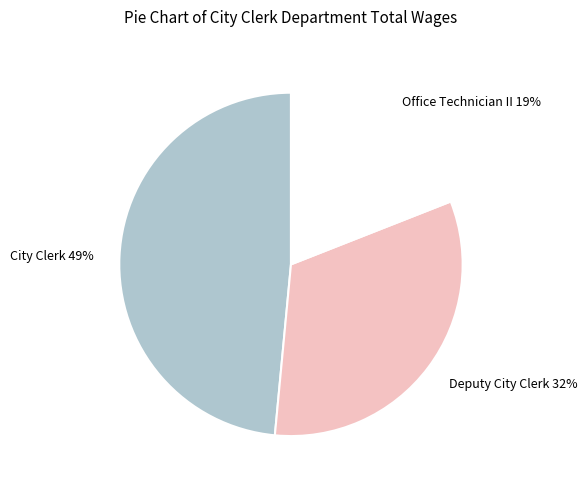

Which category has the biggest portion of the pie?

City Clerk